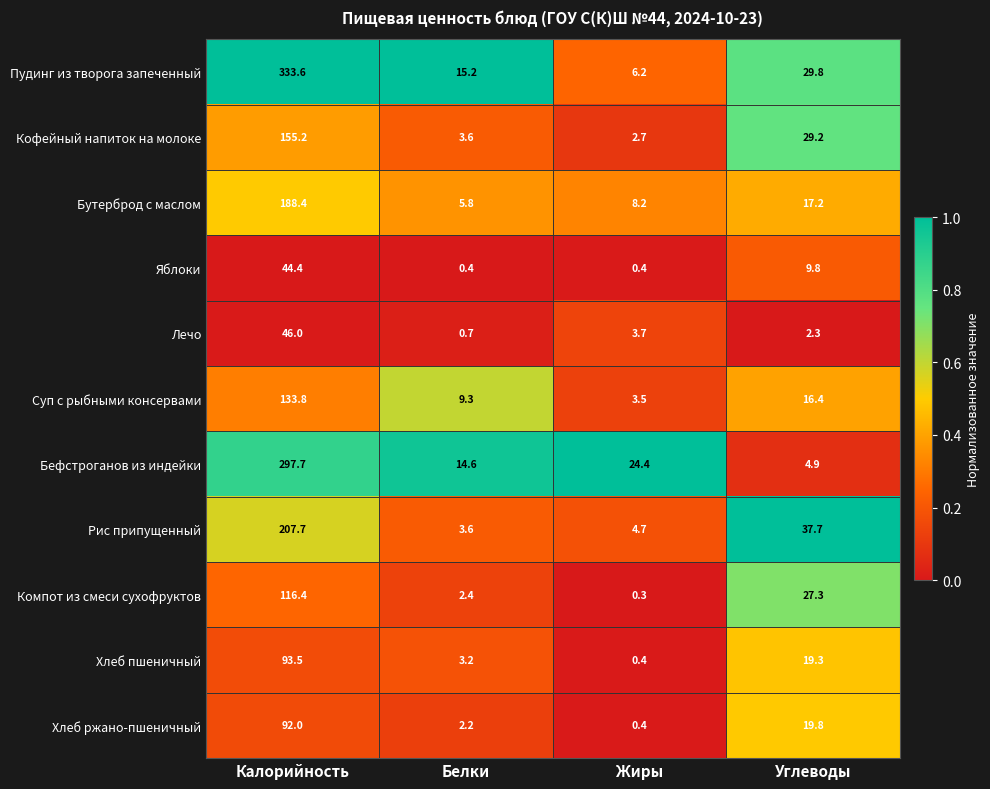

What is the difference between the maximum and second lowest values in the Лечо series?

43.7